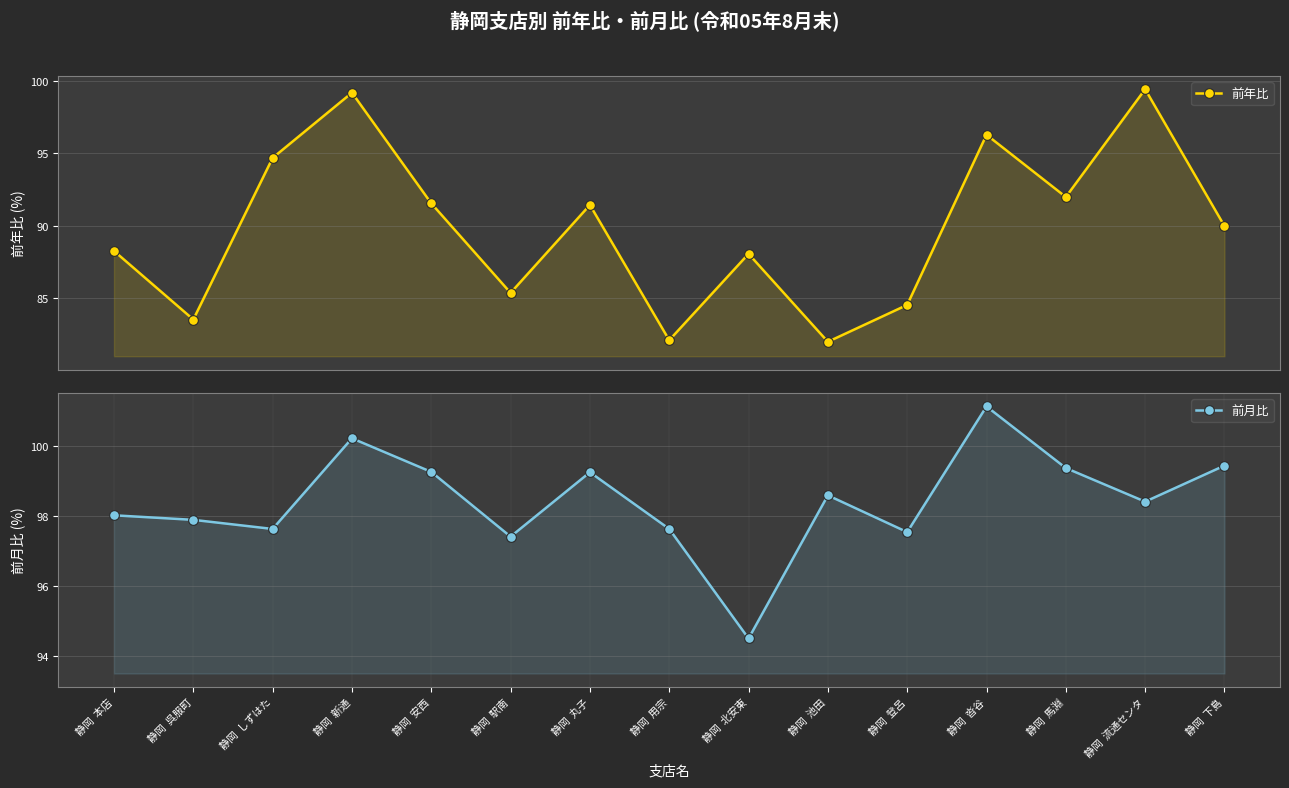

List the series in order of their peak value, highest first.

前月比, 前年比